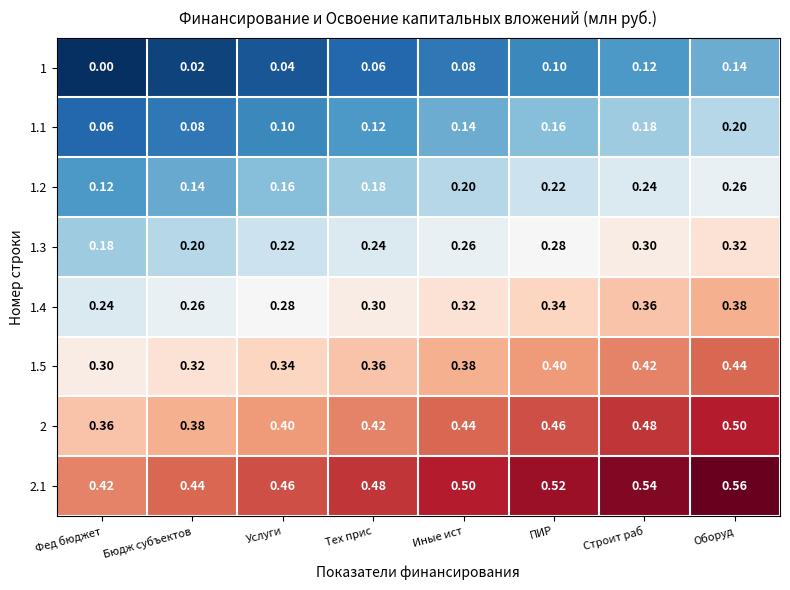

Where is 2.1 nearest to the value 0?

Фед бюджет